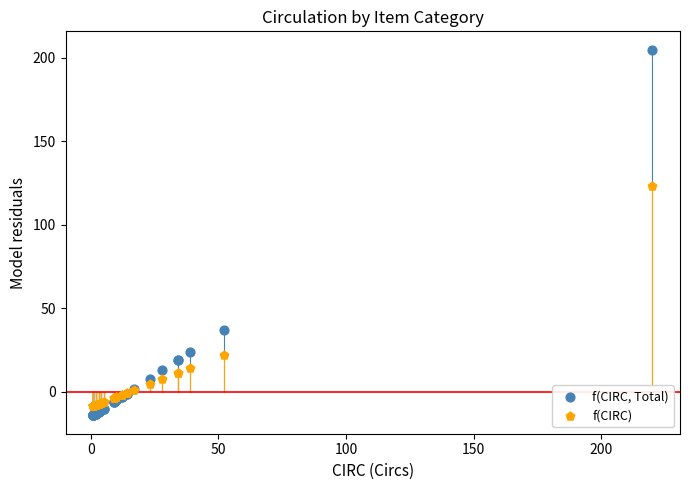

Which series has the largest Y range (max minus min)?

f(CIRC, Total)